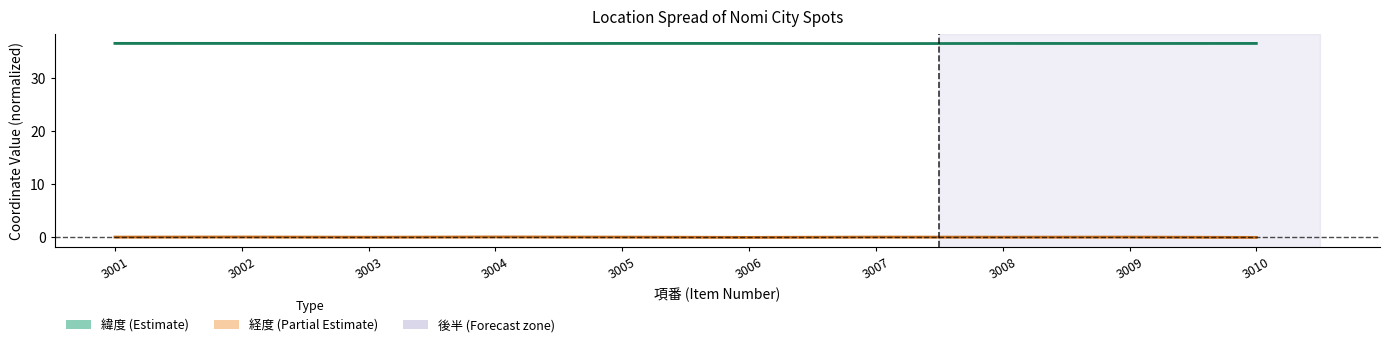

How many data points in 経度 (longitude, scaled) are less than 0?

4